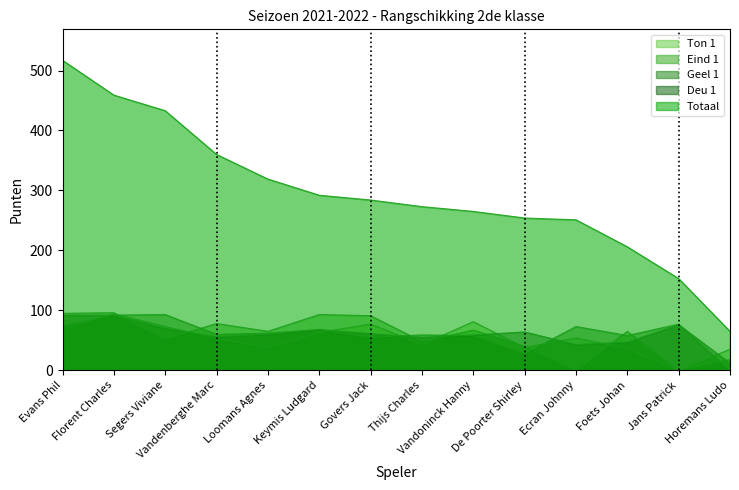

Reading right to left, what are all the values shown in this chart?

Totaal: 65	153	206	251	254	265	273	284	292	319	360	433	459	517
Deu 1: 12	76	47	43	64	59	55	61	68	60	56	70	92	92
Geel 1: 0	77	58	73	28	58	59	55	68	62	60	93	92	74
Eind 1: 18	0	65	0	40	67	48	91	93	65	78	52	96	95
Ton 1: 35	0	36	54	38	81	43	77	63	38	53	73	94	69